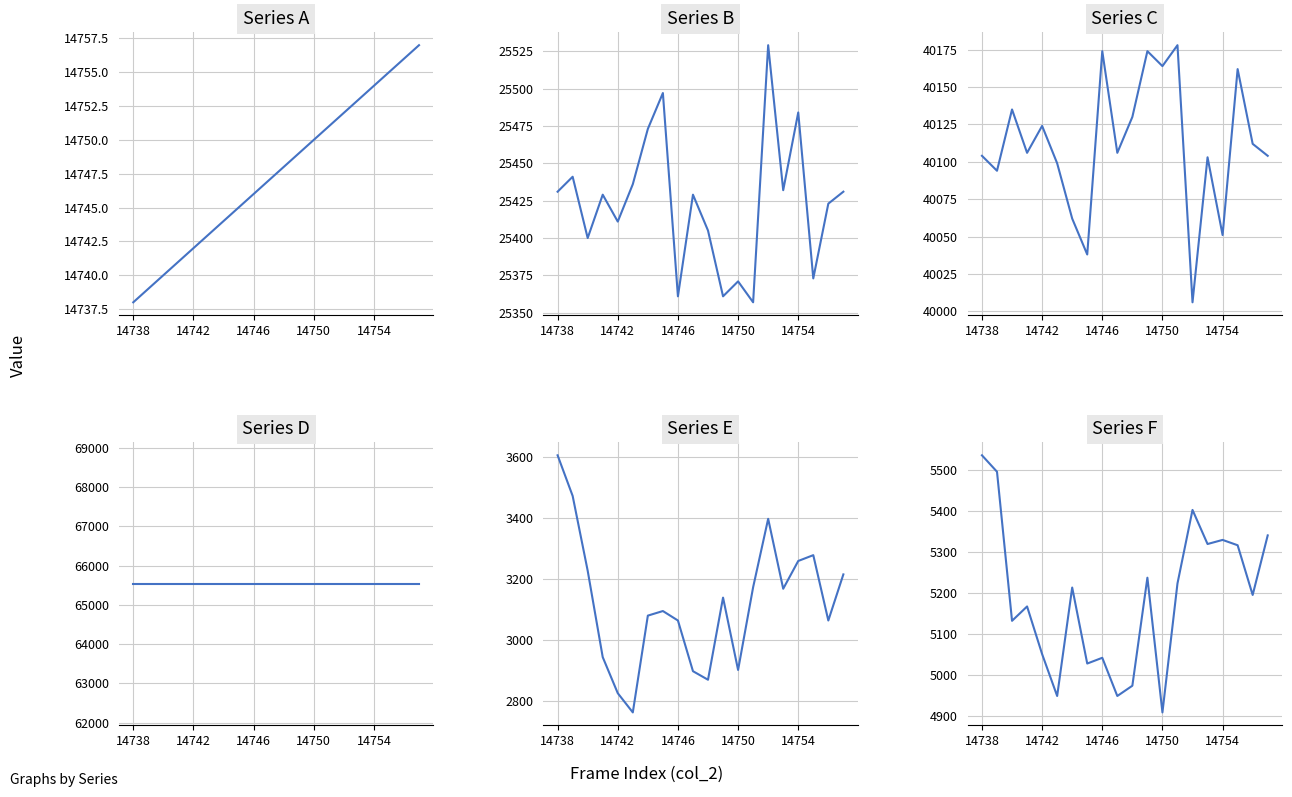

How many interior local peaks does the Series E series have?

4